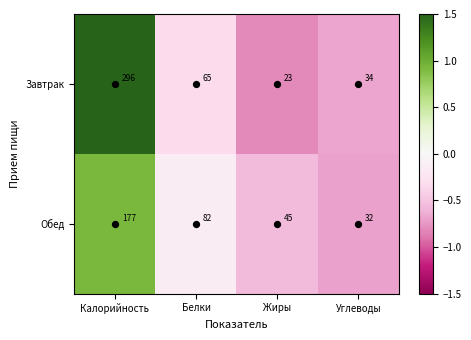

Which series has the largest total across all categories?

Завтрак